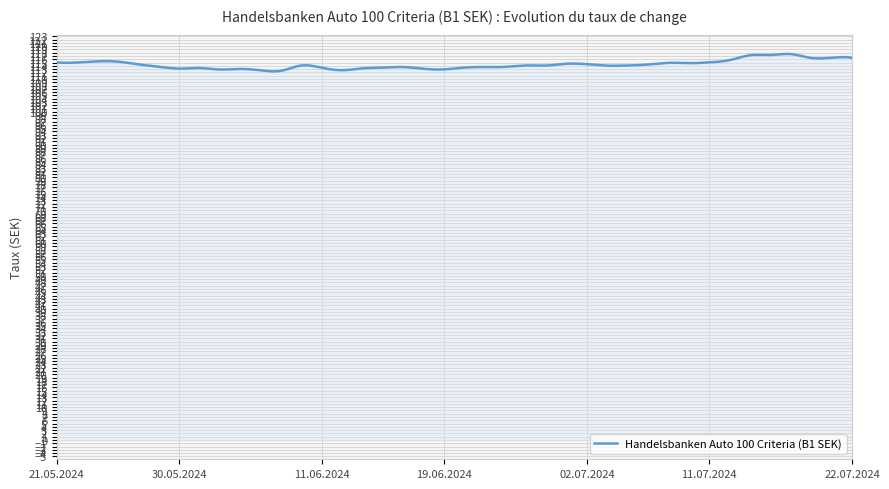

What is the minimum value shown in the chart?

112.3